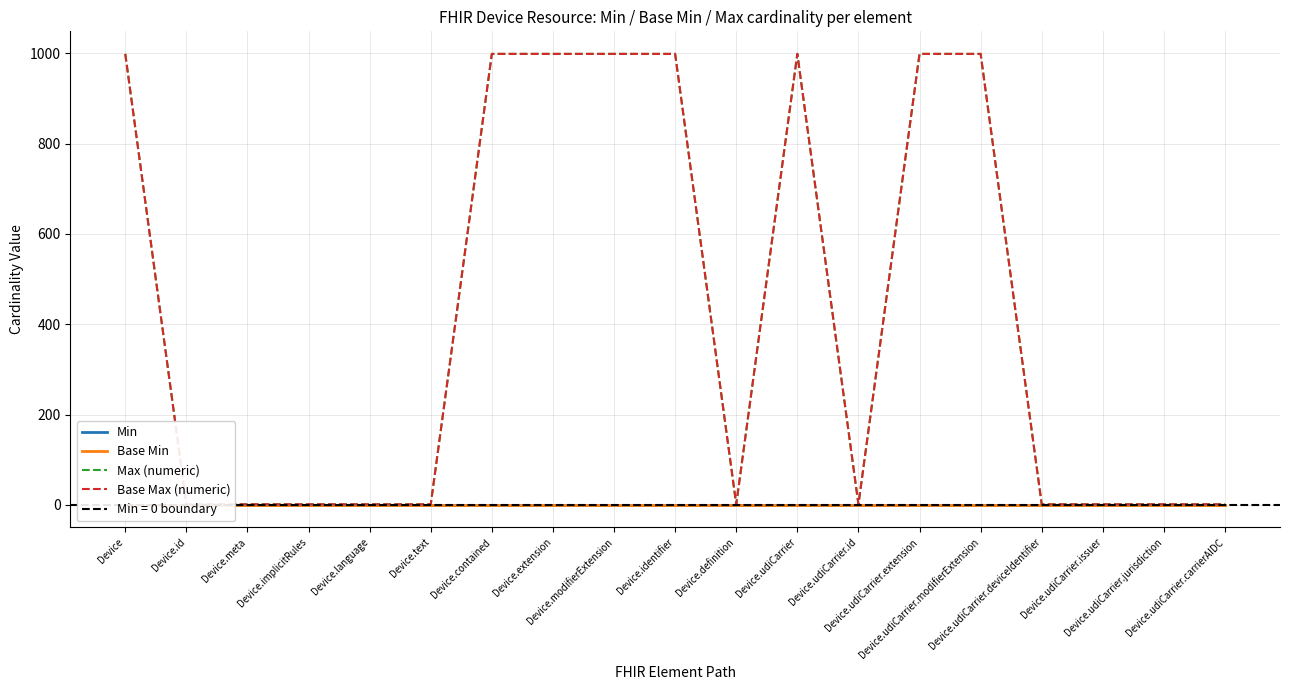

Where is the first local minimum for Base Max (numeric)?

Device.definition